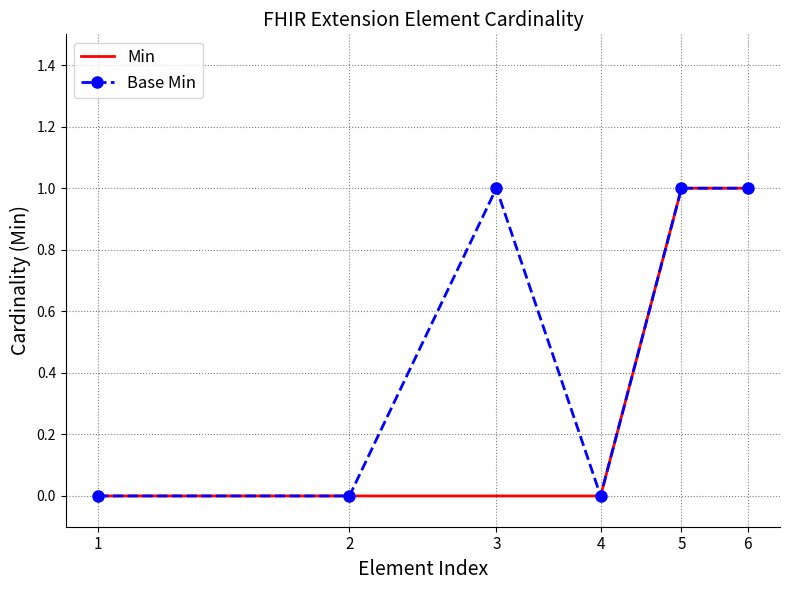

Reading left to right, extract all data points from this chart.

Min: 0	0	0	0	1	1
Base Min: 0	0	1	0	1	1